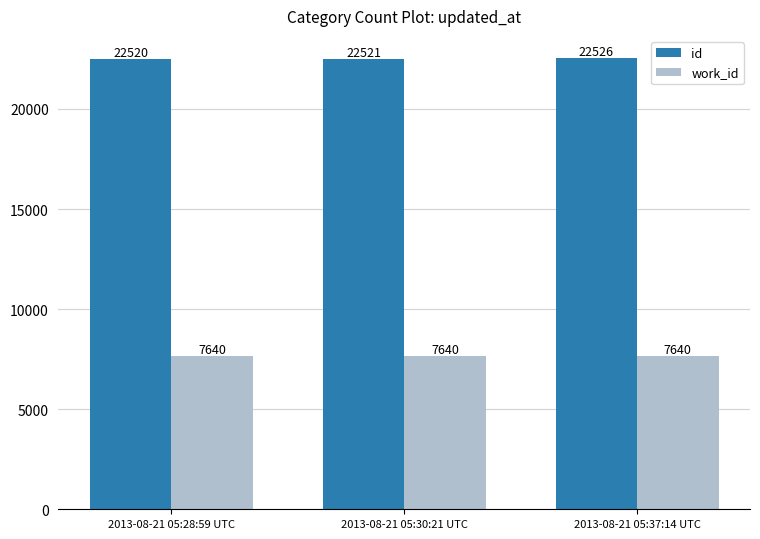

At 2013-08-21 05:28:59 UTC, list the series in order from largest to smallest.

id, work_id